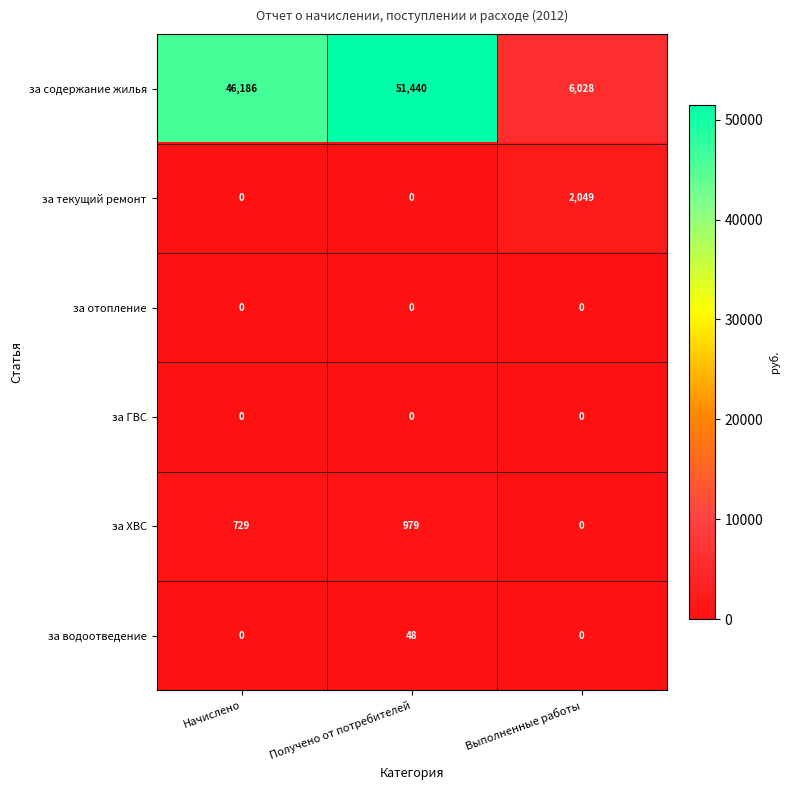

Reading left to right, extract all data points from this chart.

за содержание жилья: Начислено=46186	Получено от потребителей=51440	Выполненные работы=6028
за текущий ремонт: Начислено=0	Получено от потребителей=0	Выполненные работы=2049
за отопление: Начислено=0	Получено от потребителей=0	Выполненные работы=0
за ГВС: Начислено=0	Получено от потребителей=0	Выполненные работы=0
за ХВС: Начислено=729	Получено от потребителей=979	Выполненные работы=0
за водоотведение: Начислено=0	Получено от потребителей=48	Выполненные работы=0